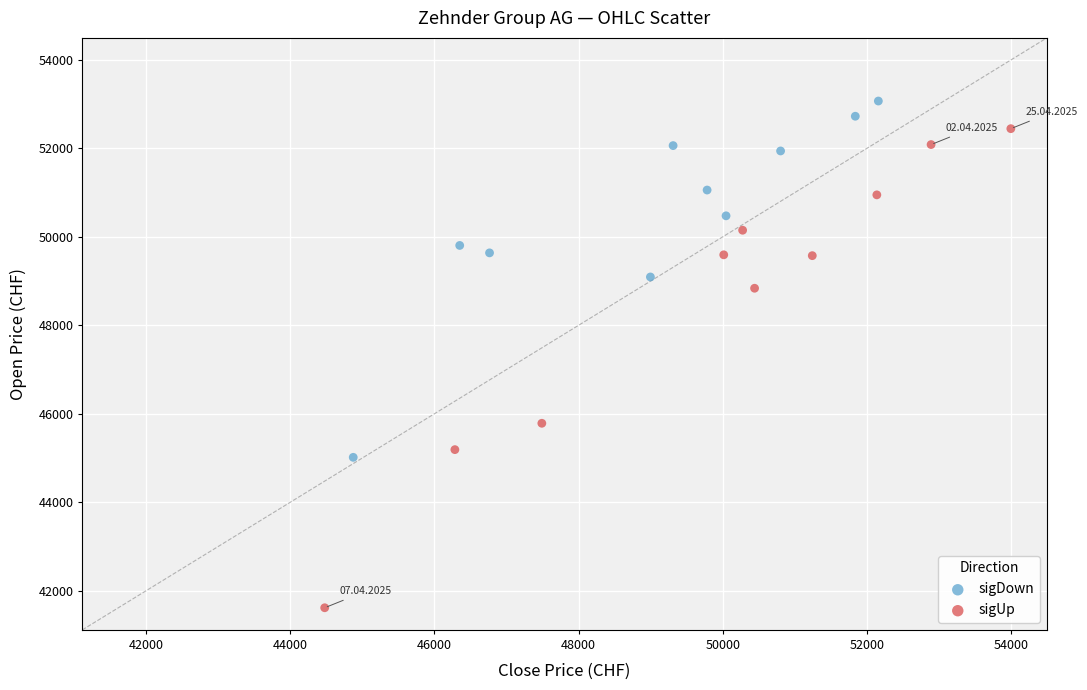

Which series has the largest Y range (max minus min)?

sigUp